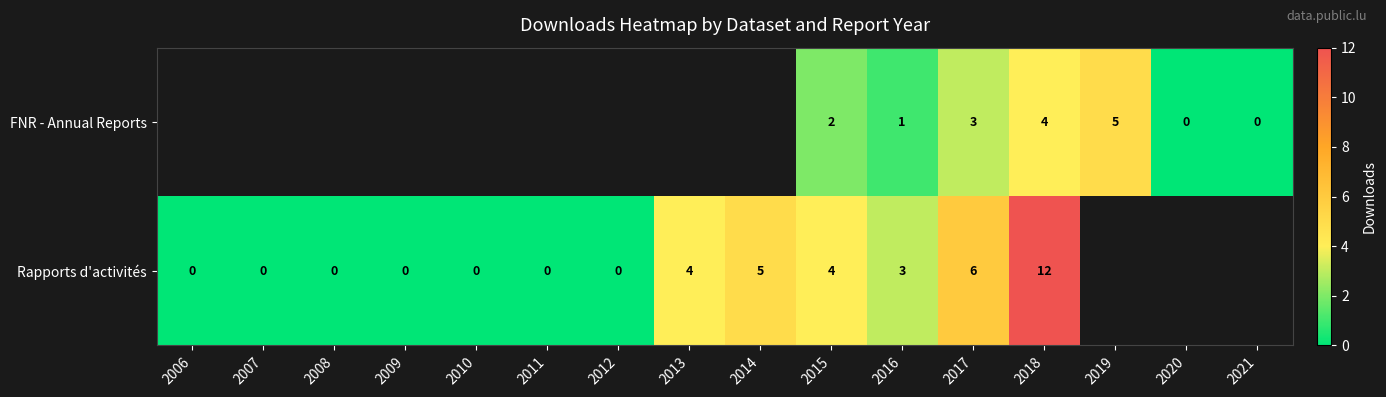

Rank the series at 2016 from lowest to highest value.

FNR - Annual Reports, Rapports d'activités